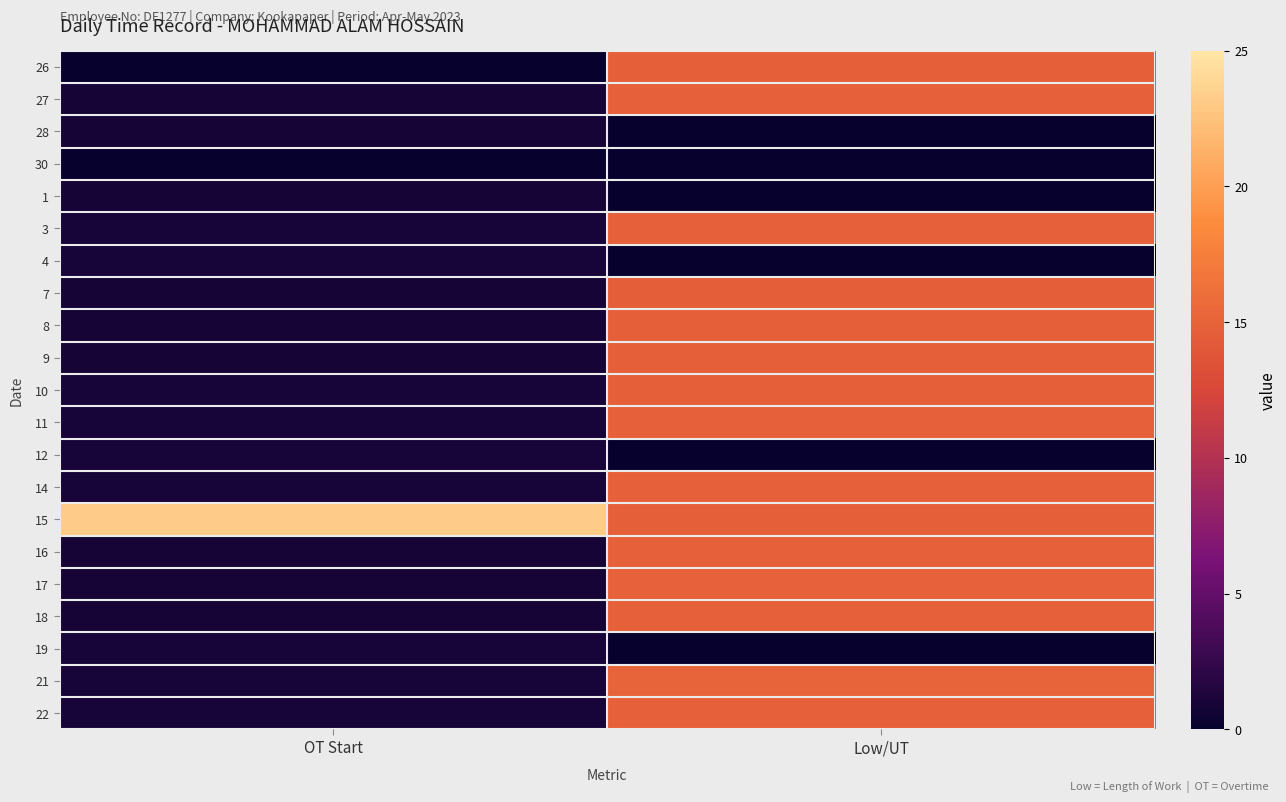

What is the spread (max minus min) of values at Low/UT?

15.1